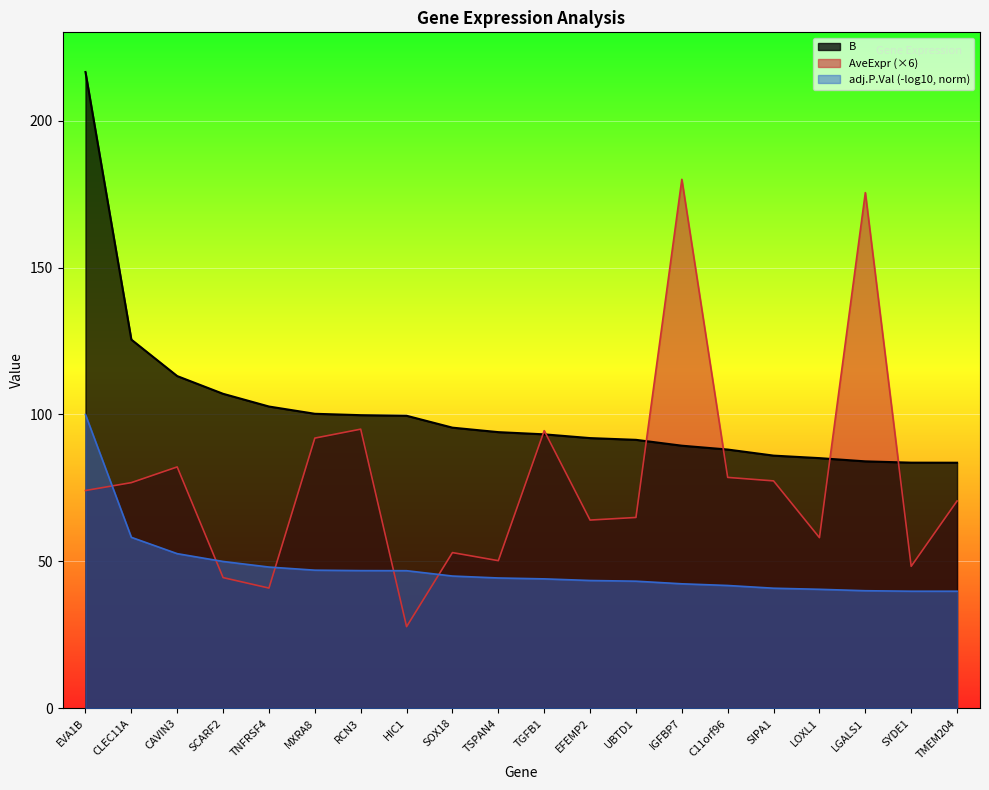

How many series are shown in this chart?

3